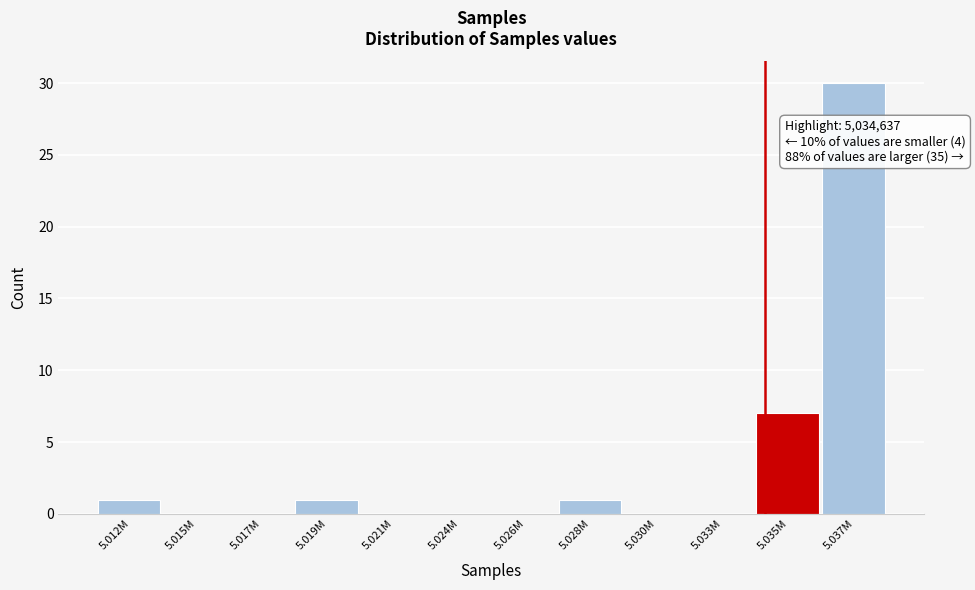

Reading left to right, list all the values displayed in this chart.

5.012M=1	5.015M=0	5.017M=0	5.019M=1	5.021M=0	5.024M=0	5.026M=0	5.028M=1	5.030M=0	5.033M=0	5.035M=7	5.037M=30